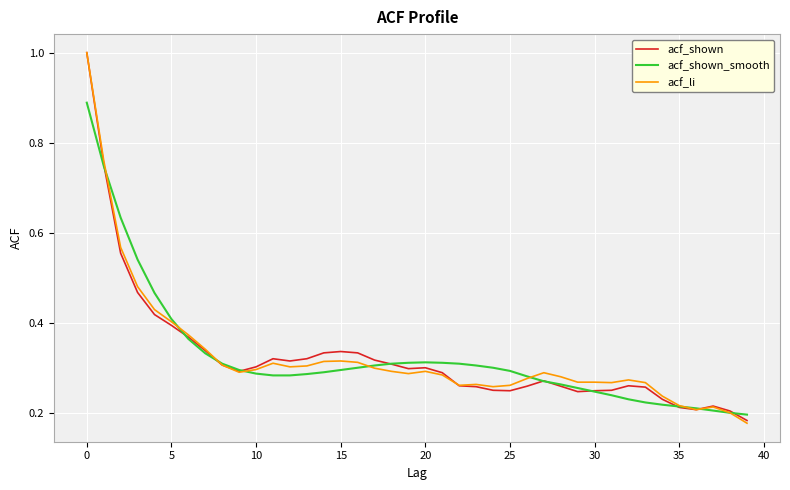

What is the maximum value shown in the chart?

1.0